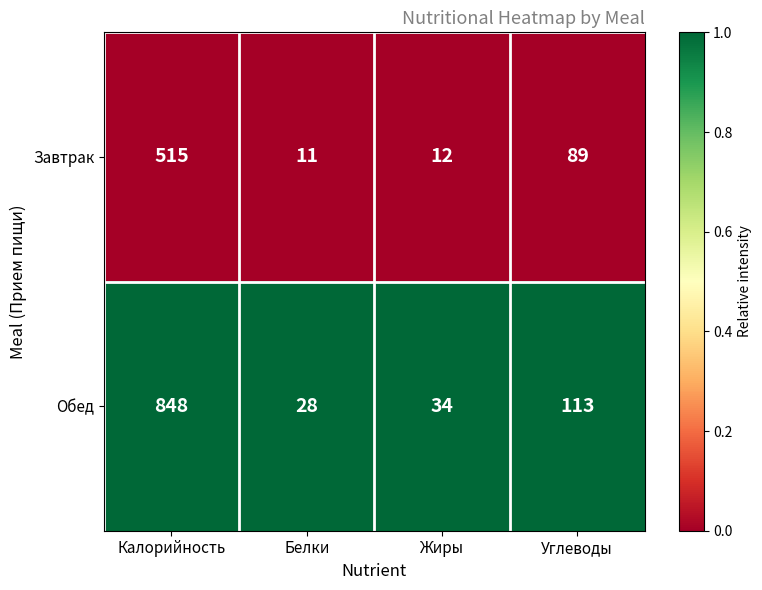

What is the difference between the highest and lowest values at Углеводы?

24